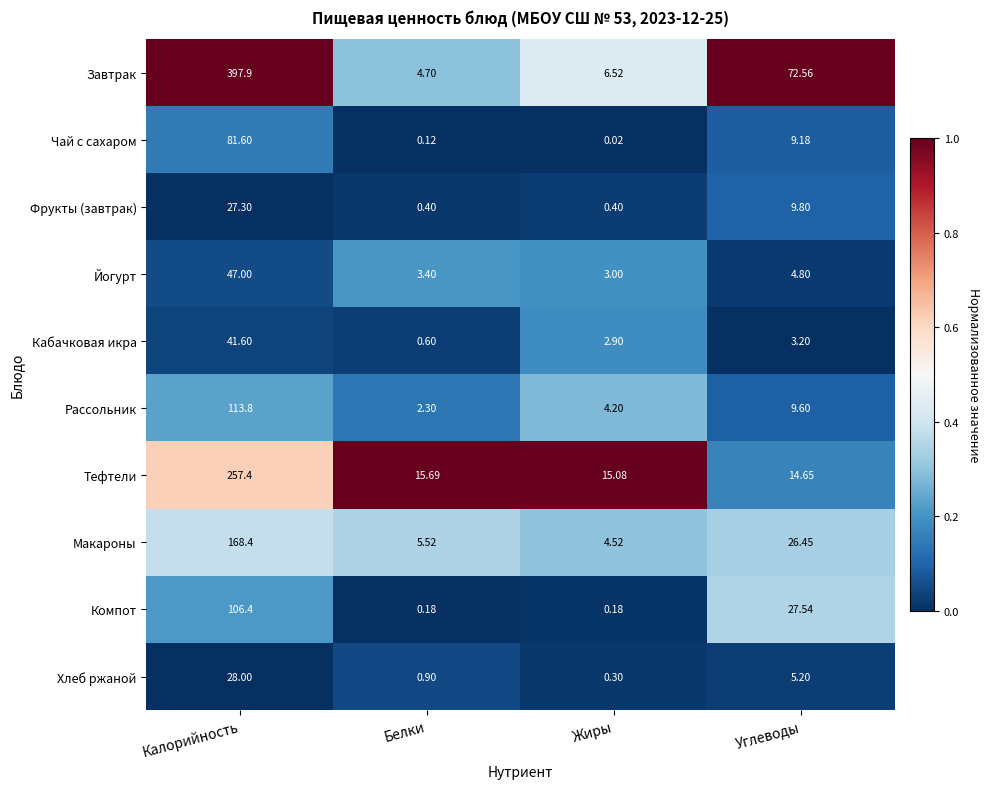

Rank the series at Калорийность from highest to lowest value.

Завтрак, Тефтели, Макароны, Рассольник, Компот, Чай с сахаром, Йогурт, Кабачковая икра, Хлеб ржаной, Фрукты (завтрак)